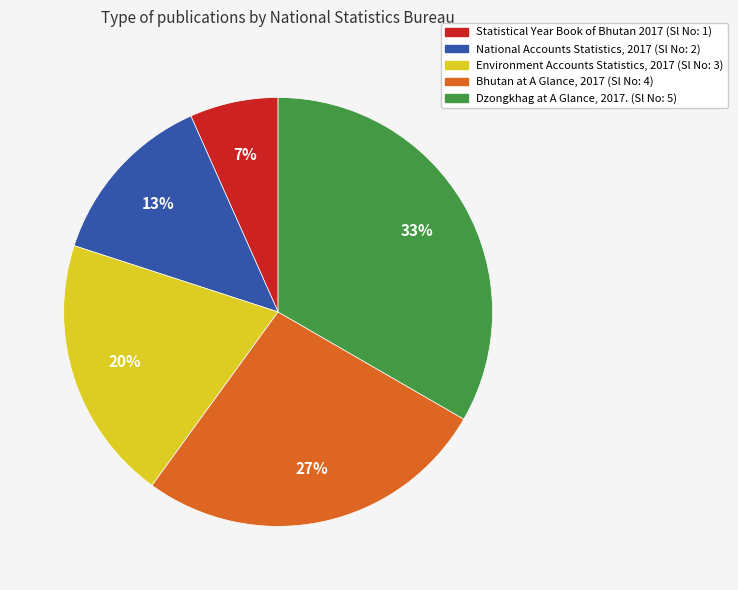

To the nearest percent, what is the difference between the Statistical Year Book of Bhutan 2017 and Bhutan at A Glance, 2017 slice percentages?

20%